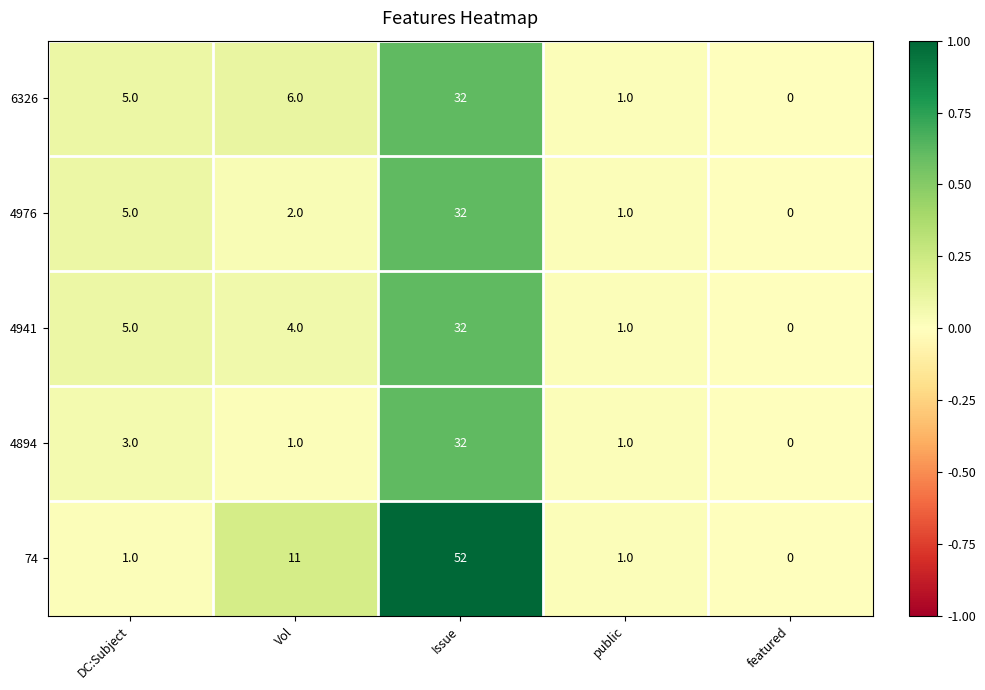

Reading left to right, list all the values displayed in this chart.

6326: DC:Subject=5	Vol=6	Issue=32	public=1	featured=0
4976: DC:Subject=5	Vol=2	Issue=32	public=1	featured=0
4941: DC:Subject=5	Vol=4	Issue=32	public=1	featured=0
4894: DC:Subject=3	Vol=1	Issue=32	public=1	featured=0
74: DC:Subject=1	Vol=11	Issue=52	public=1	featured=0